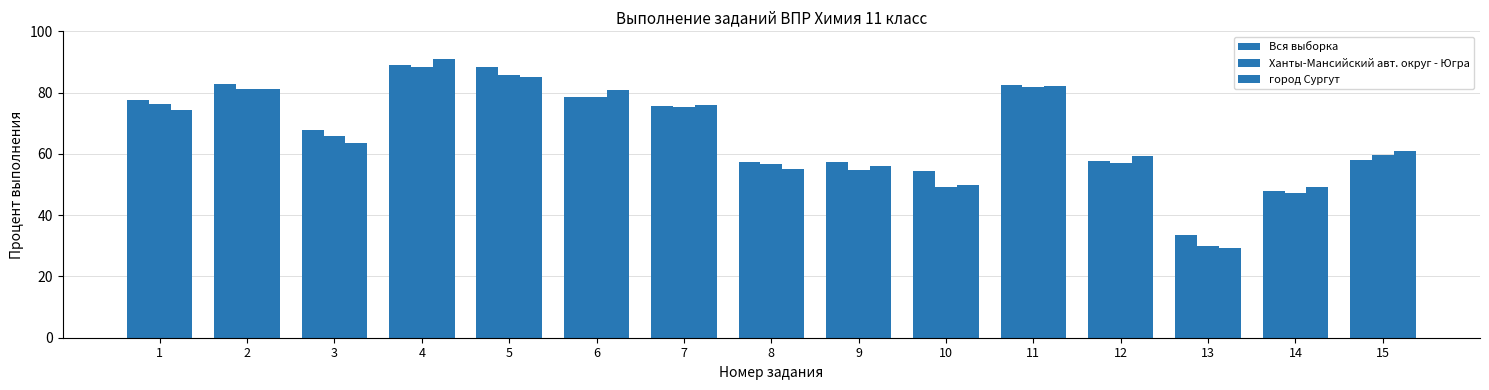

Are the bars grouped side by side (vs. stacked)?

Yes